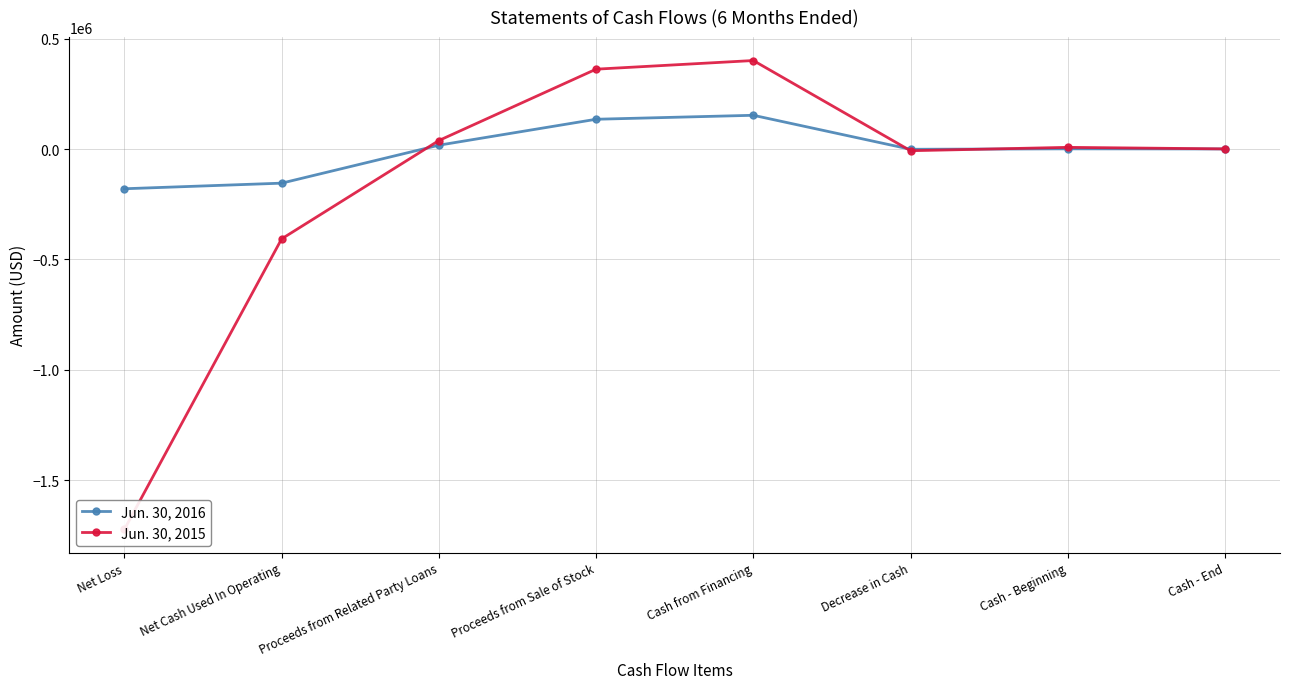

At how many categories does at least one series exceed -110644?

6